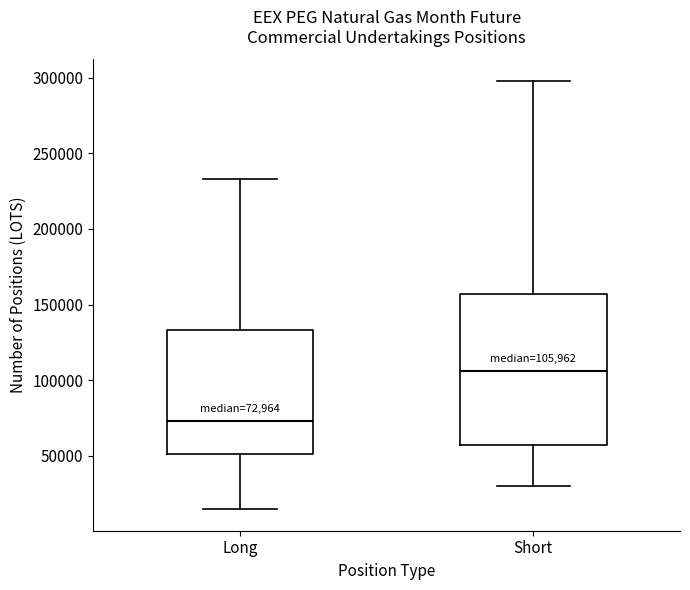

Which box is the tallest, from its lower edge to its upper edge?

Short